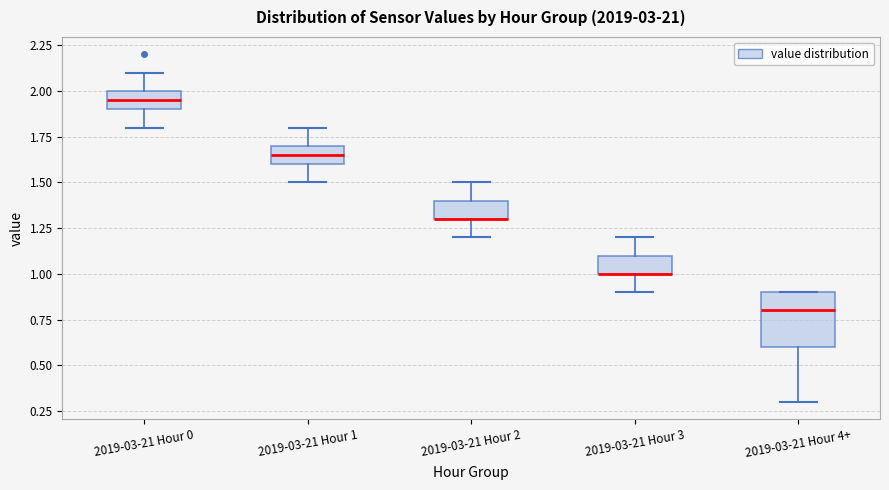

Reading left to right, transcribe this box plot: for each box, give where its median line is, the range the box spans, and where its two whiskers end, as read against the y-axis. The values are not printed on the chart, so give them approximately, as read against the axis.

2019-03-21 Hour 0: median 1.95, box 1.90 to 2.00, whiskers 1.80 to 2.10
2019-03-21 Hour 1: median 1.65, box 1.60 to 1.70, whiskers 1.50 to 1.80
2019-03-21 Hour 2: median 1.30 (drawn on the box's lower edge), box 1.30 to 1.40, whiskers 1.20 to 1.50
2019-03-21 Hour 3: median 1.00 (drawn on the box's lower edge), box 1.00 to 1.10, whiskers 0.90 to 1.20
2019-03-21 Hour 4+: median 0.80, box 0.60 to 0.90, whiskers 0.30 to 0.90